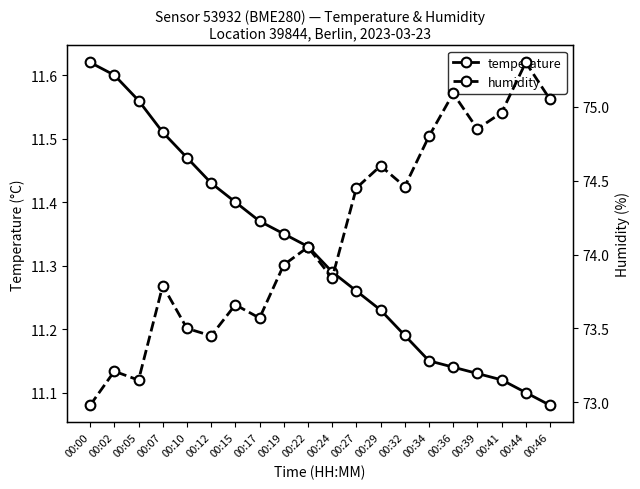

At which label does humidity first exceed 74?

00:22